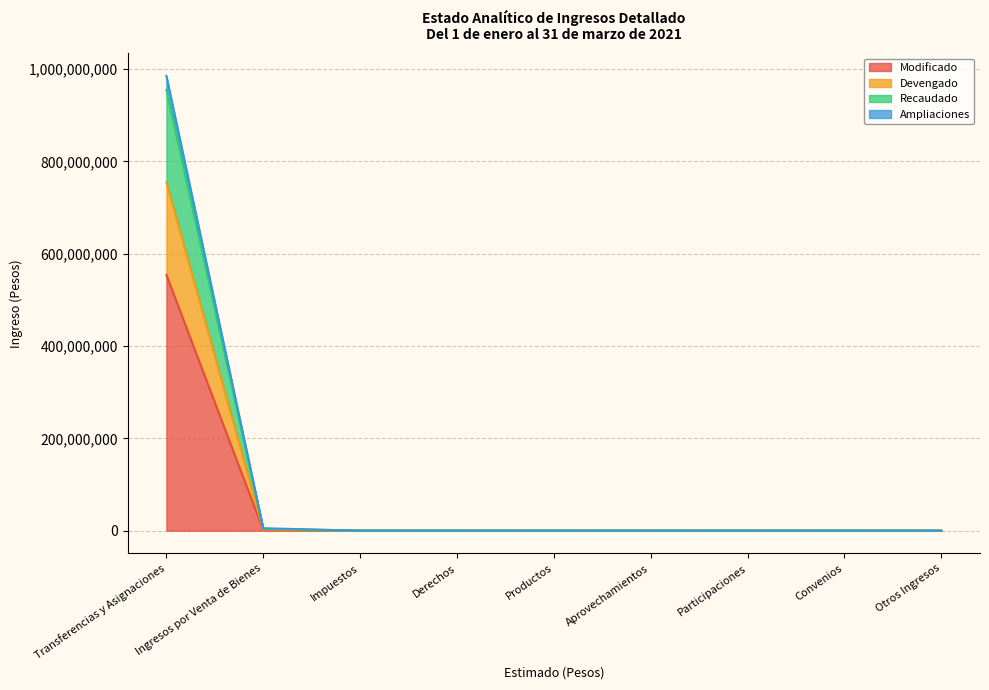

Rank the series at Productos from lowest to highest value.

Modificado, Devengado, Recaudado, Ampliaciones